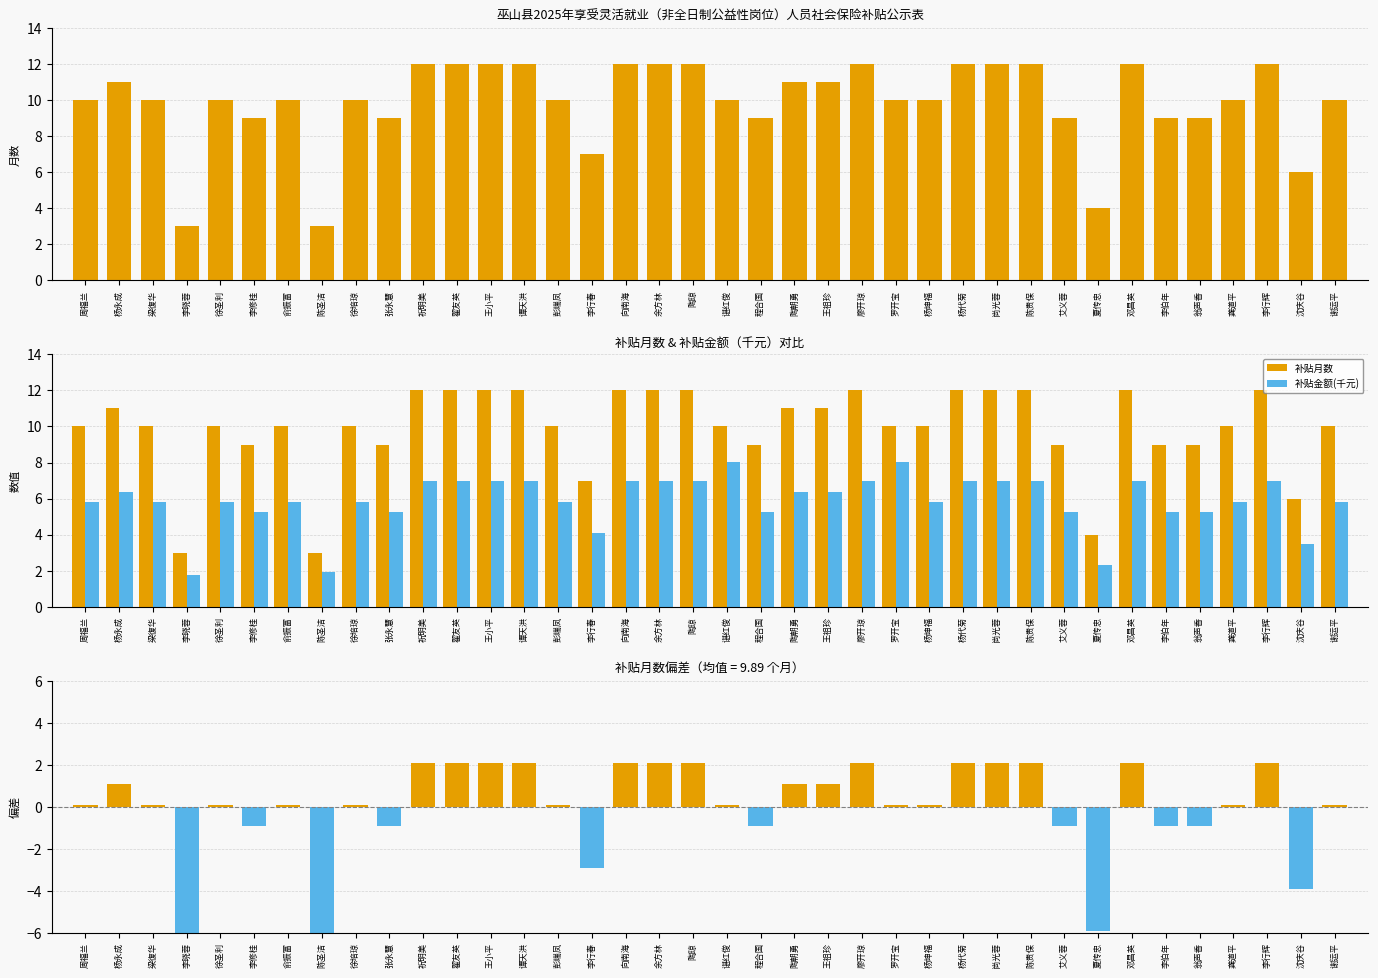

At which category does the chart reach its peak across all series?

祝明美